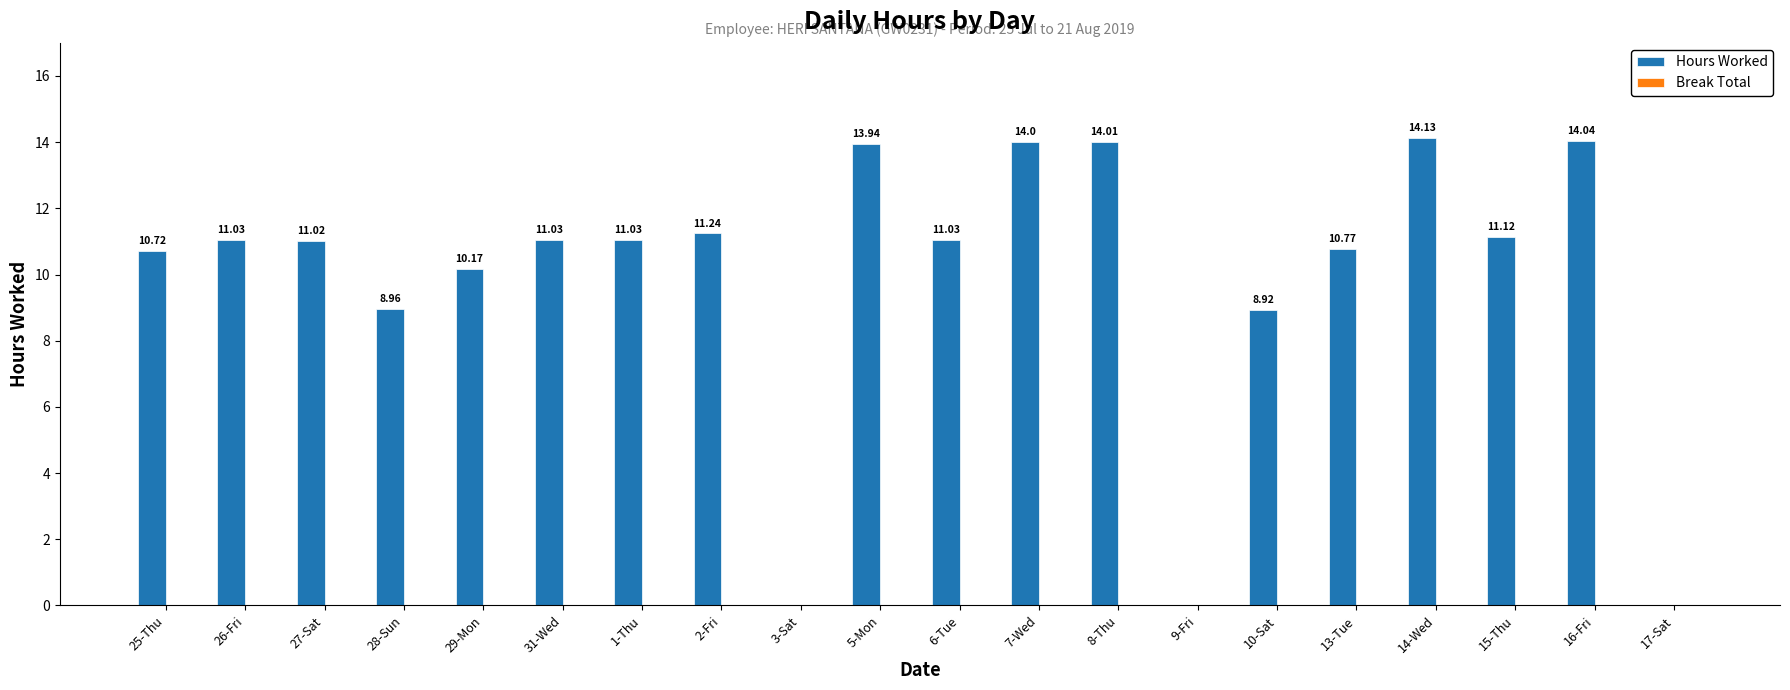

What is the sum of all values?

197.2